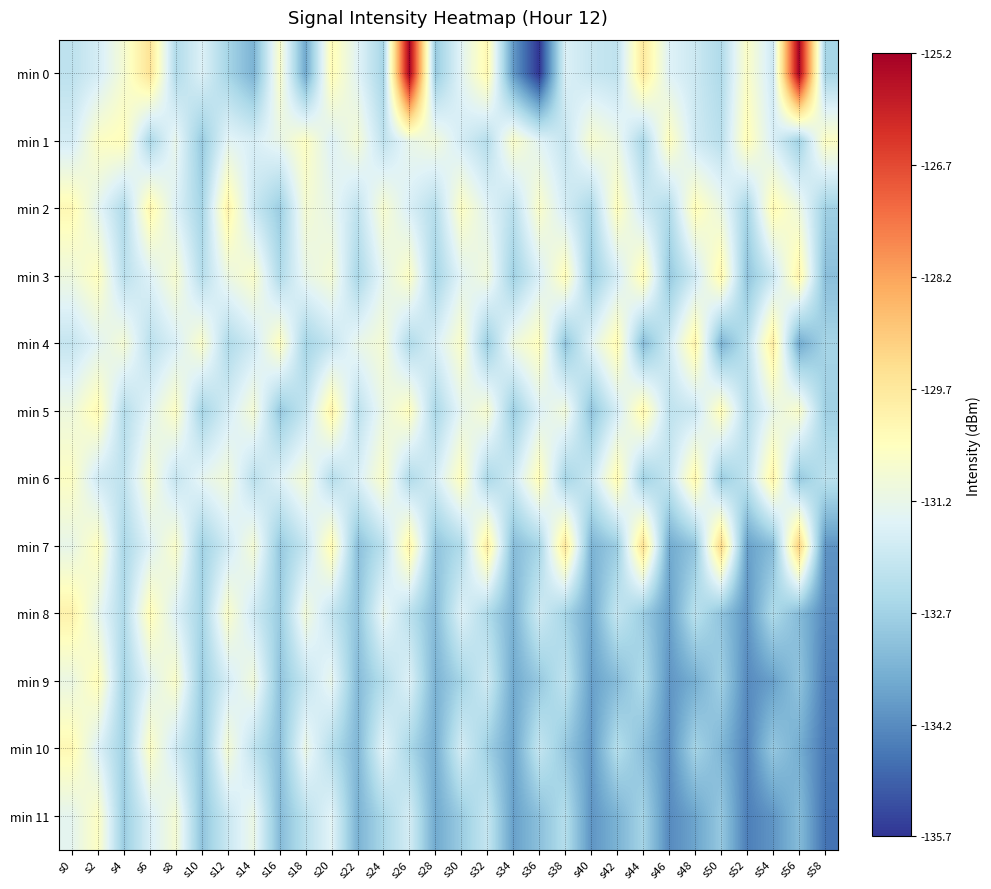

List the series in order of their peak value, lowest first.

min 11, min 1, min 9, min 10, min 2, min 3, min 5, min 6, min 8, min 4, min 7, min 0